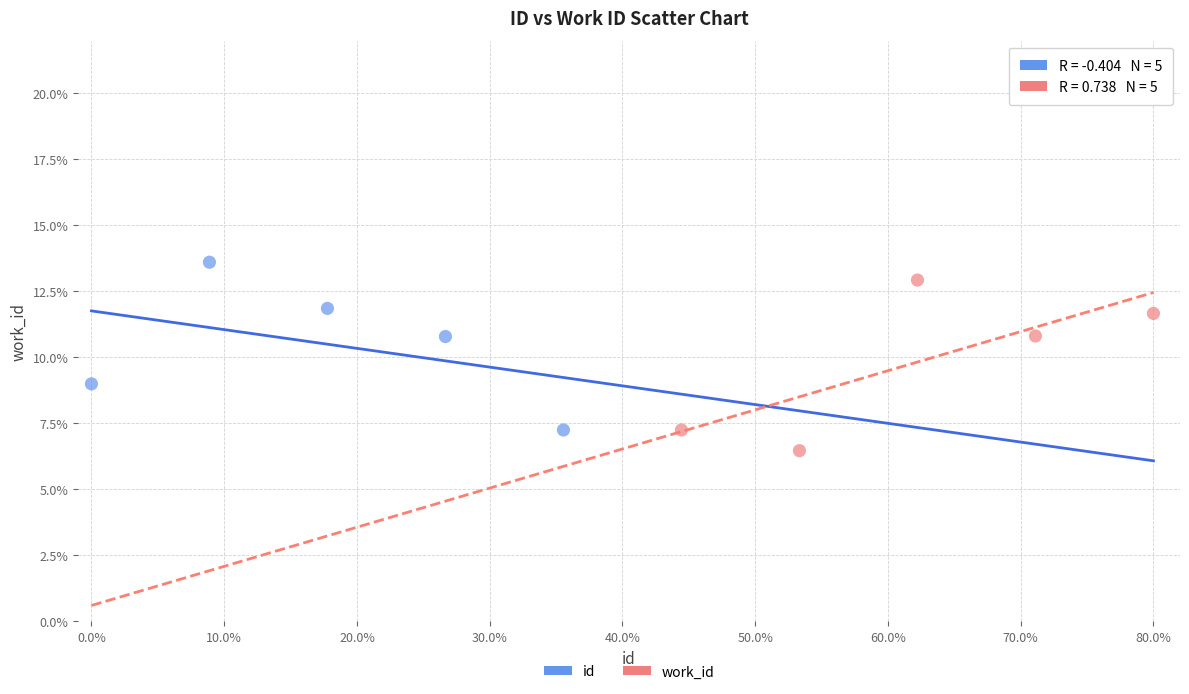

What are all the series names shown in the legend?

id, work_id